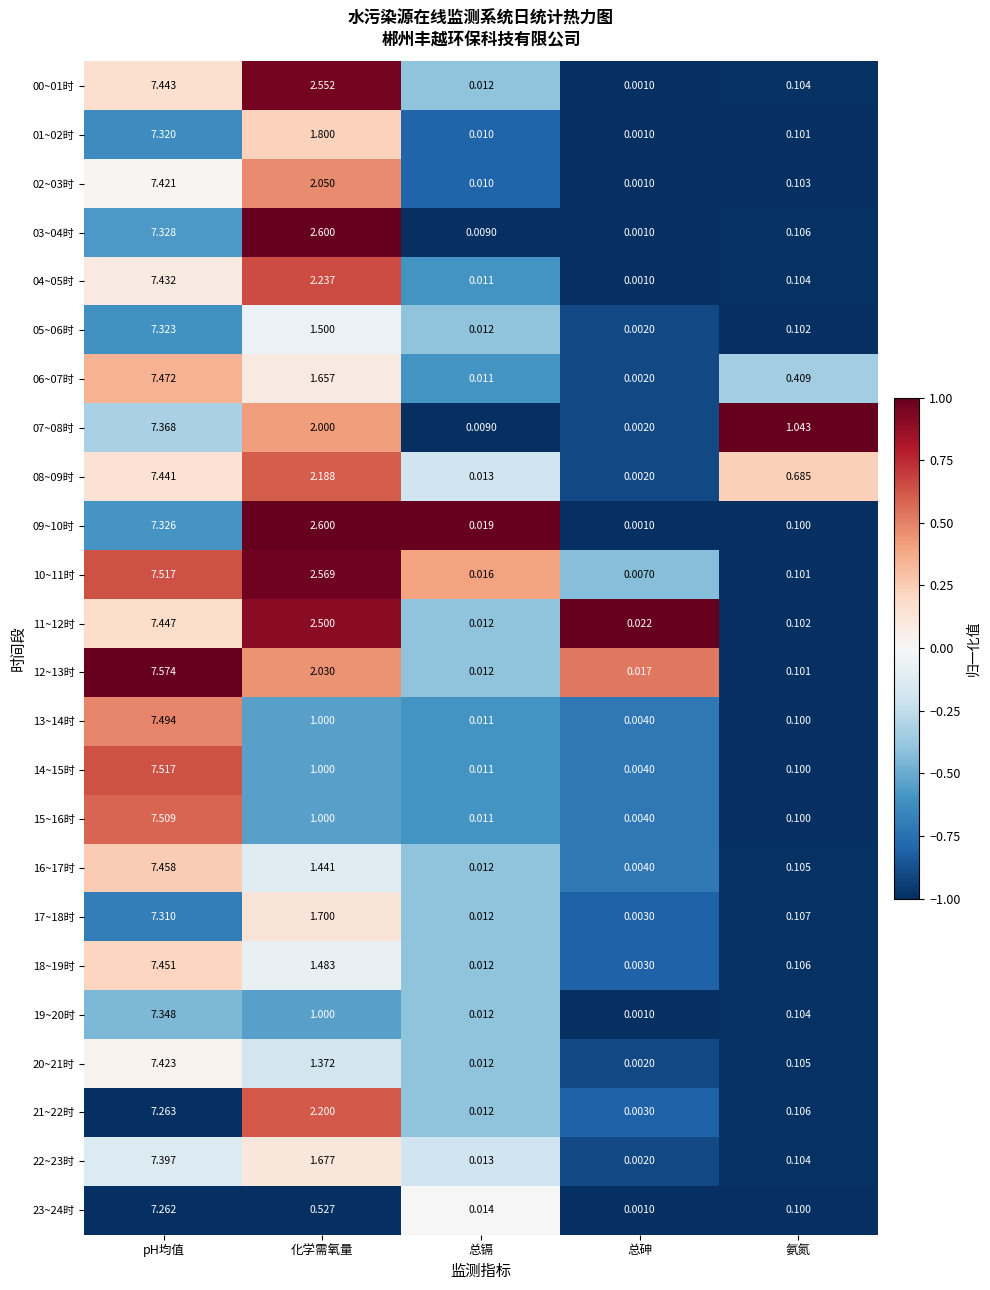

Where is 07~08时 nearest to the value 3?

化学需氧量